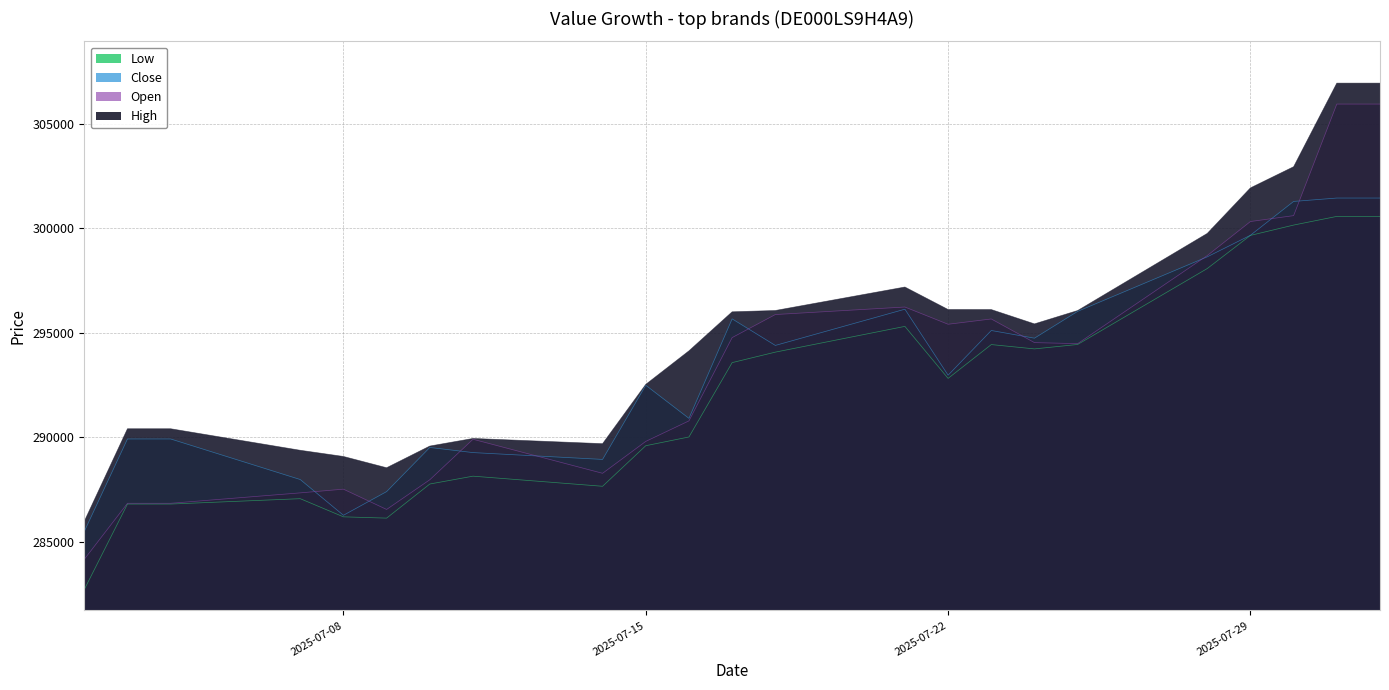

Rank the series by their maximum value, from highest to lowest.

High, Open, Close, Low